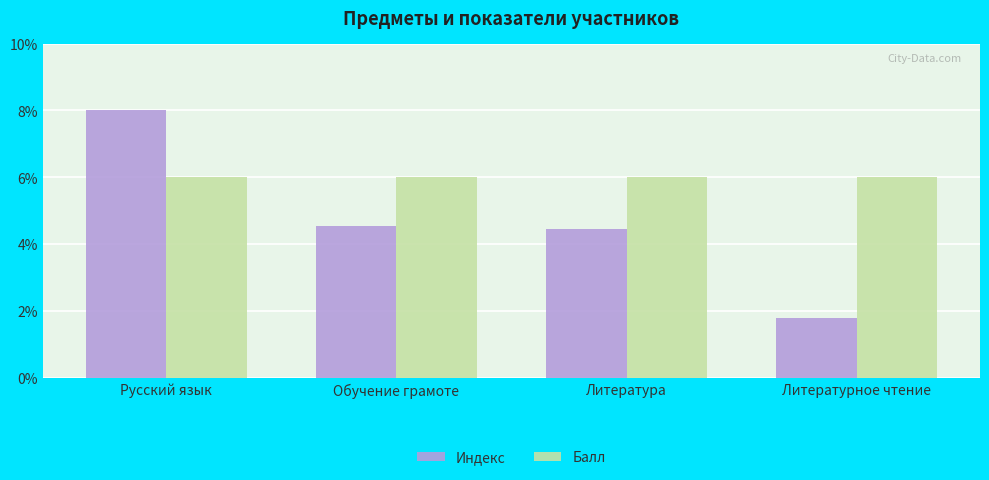

Which category has the lowest value across all series?

Литературное чтение